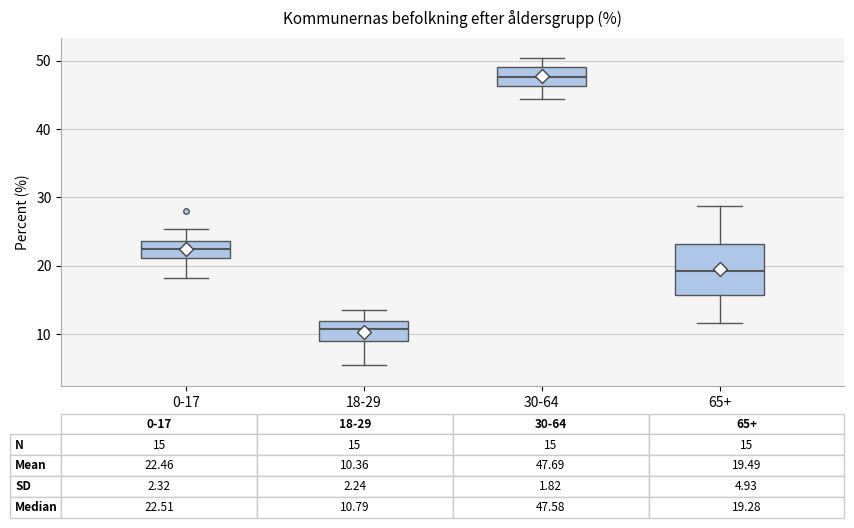

Which box has the lowest median line?

18-29